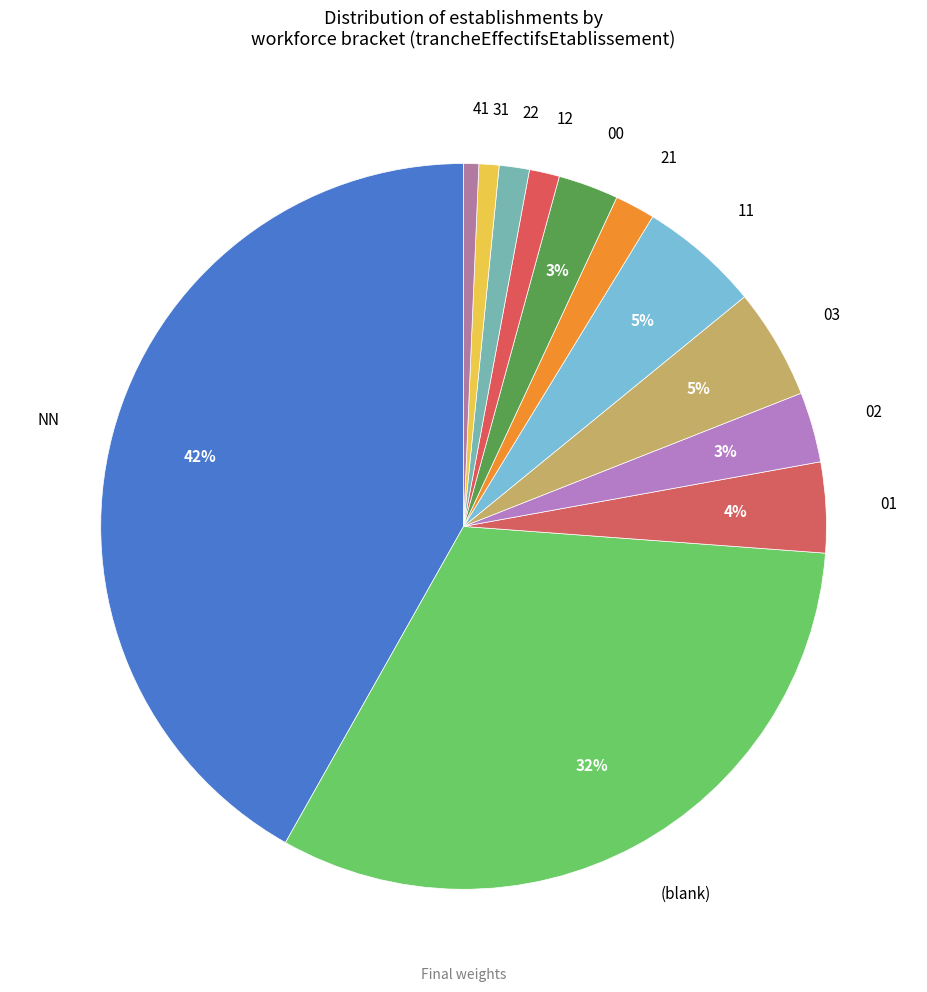

Does any single category account for the majority?

No